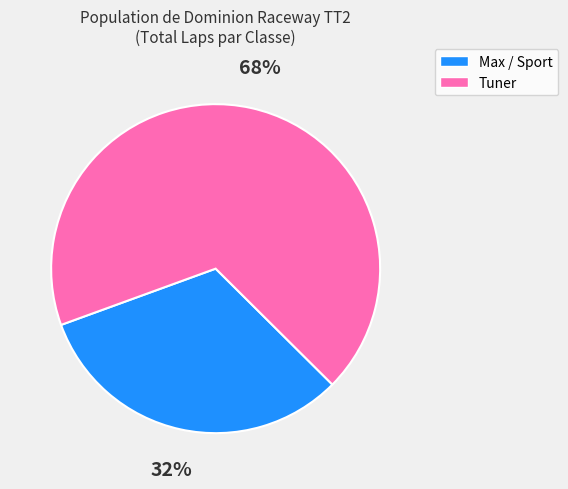

Does any single category account for the majority?

Yes